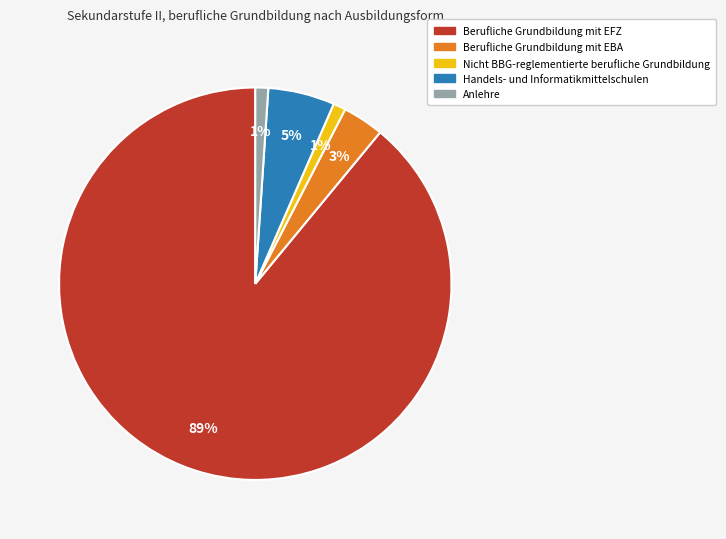

What is the largest slice in the pie chart?

Berufliche Grundbildung mit EFZ